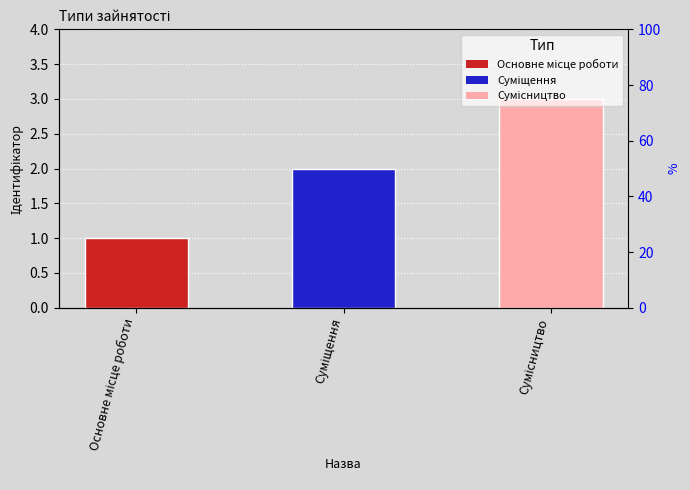

The chart shows a value of 1 at Основне місце роботи. True or false?

False